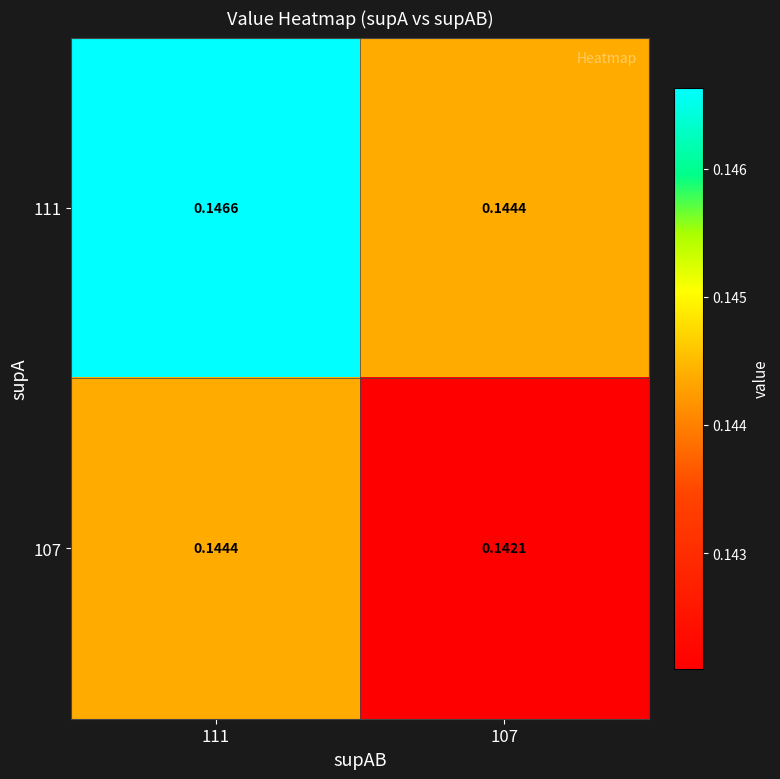

How many distinct data groups are displayed?

2